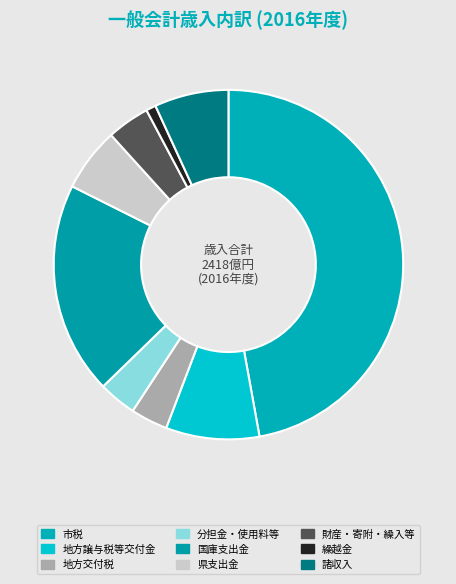

How many segments does this pie chart have?

9